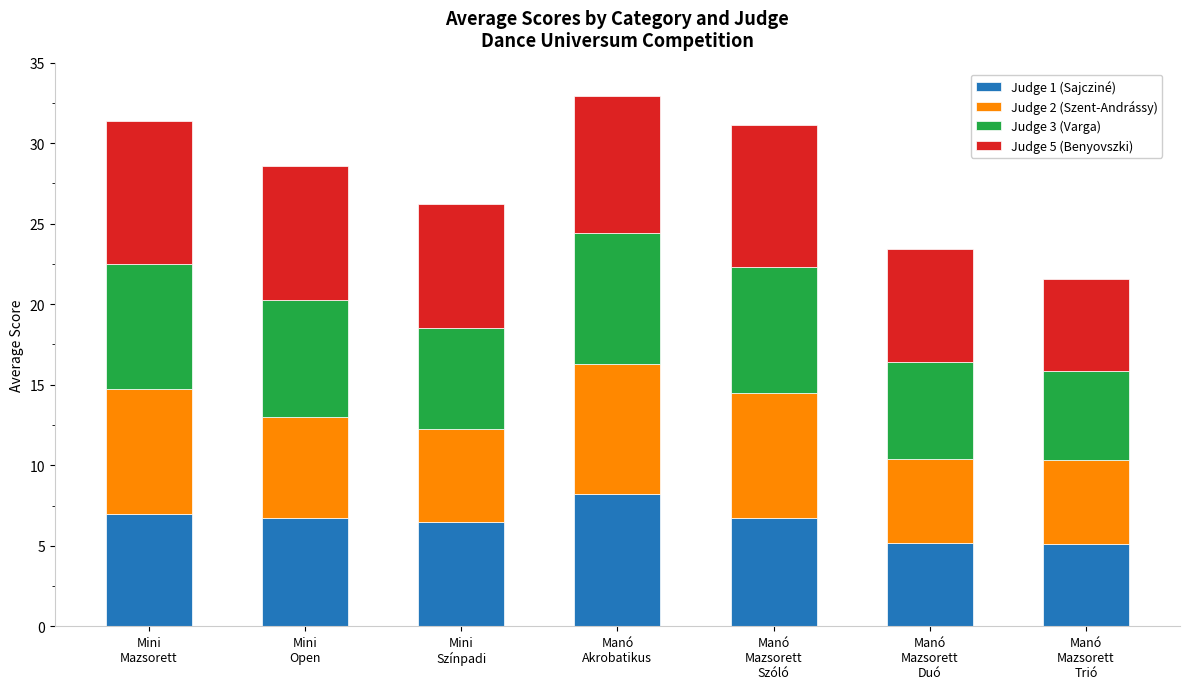

What is the highest value of the Judge 1 (Sajcziné) series?

8.2